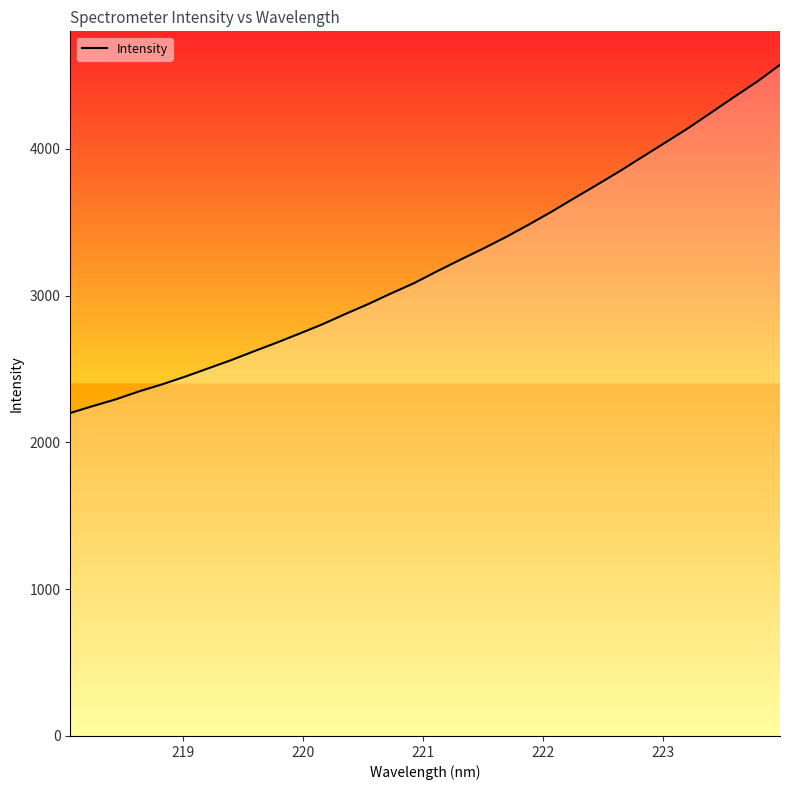

What is the smallest value displayed?

2200.7